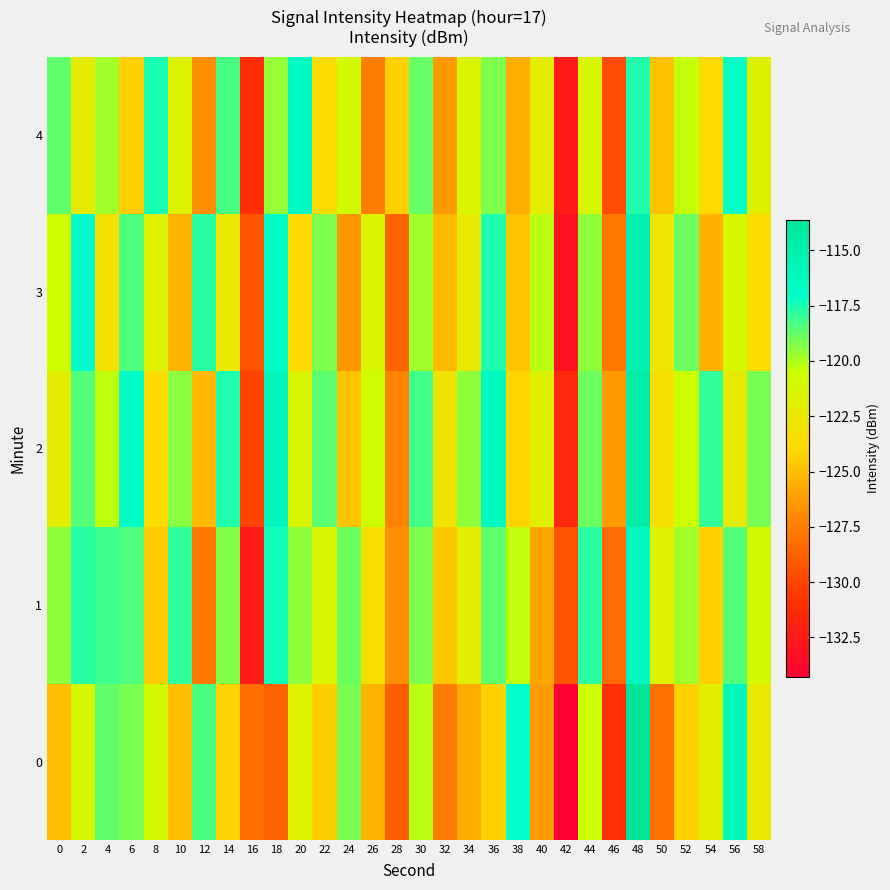

Which category has the highest value across all series?

48